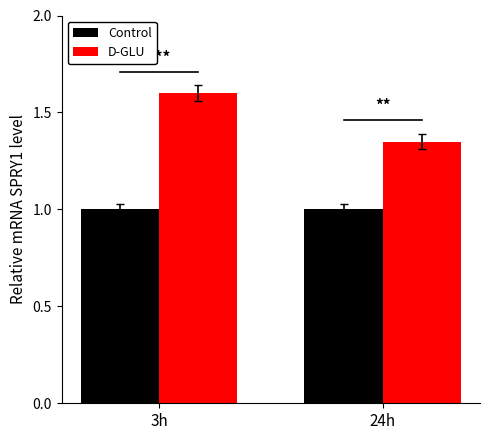

At which label does D-GLU reach its minimum?

24h